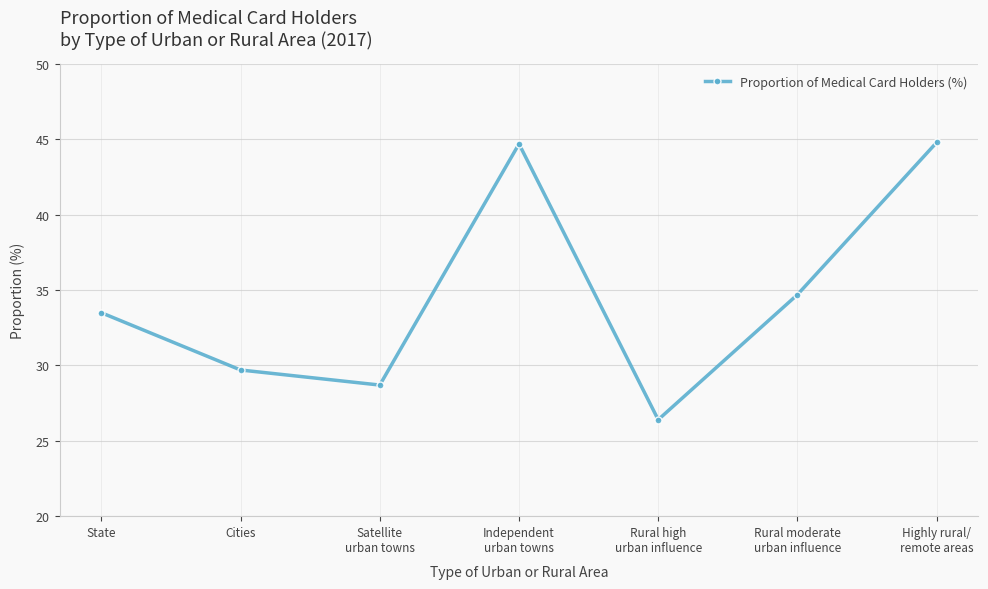

How many points are lower than both their immediate neighbors (excluding endpoints)?

2